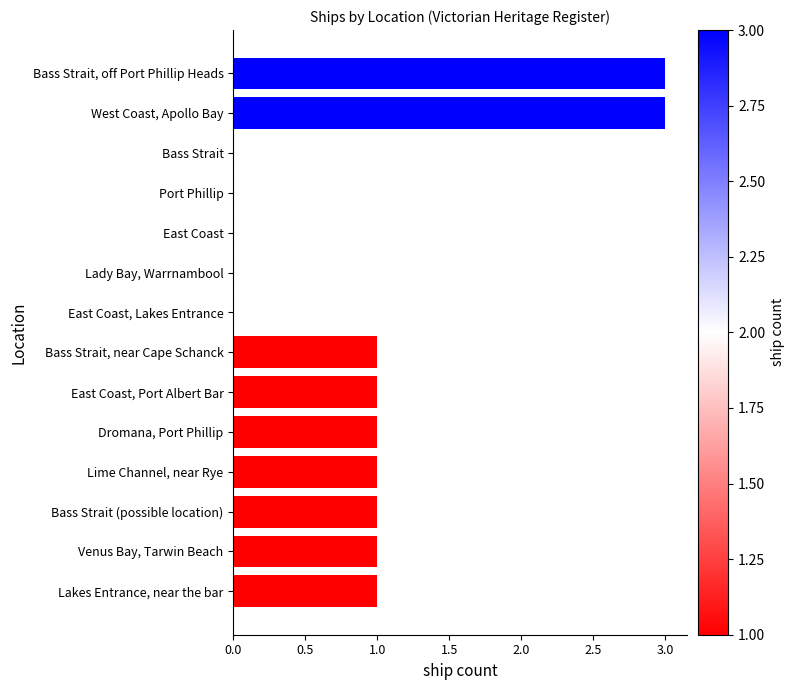

What is the sum of the values at West Coast, Apollo Bay and Port Phillip?

5